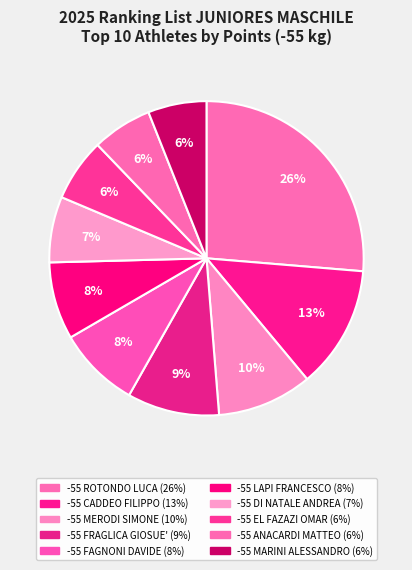

What percentage do -55 ROTONDO LUCA and -55 FAGNONI DAVIDE together represent?

34.7%